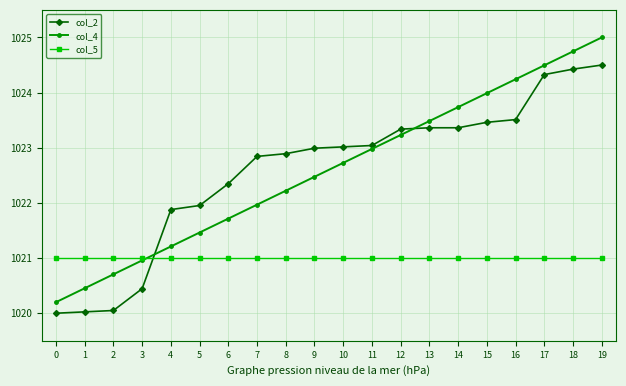

Which series has the widest spread of values?

col_4